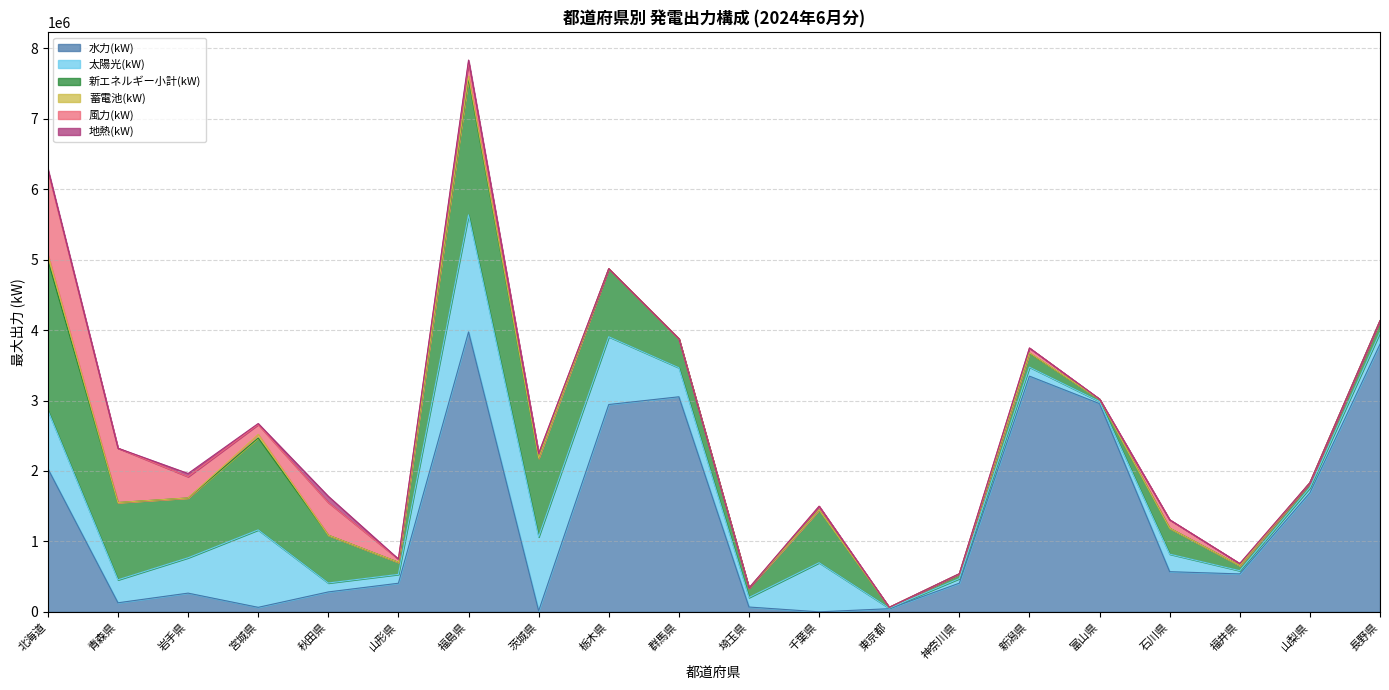

Count the number of data series in this chart.

6